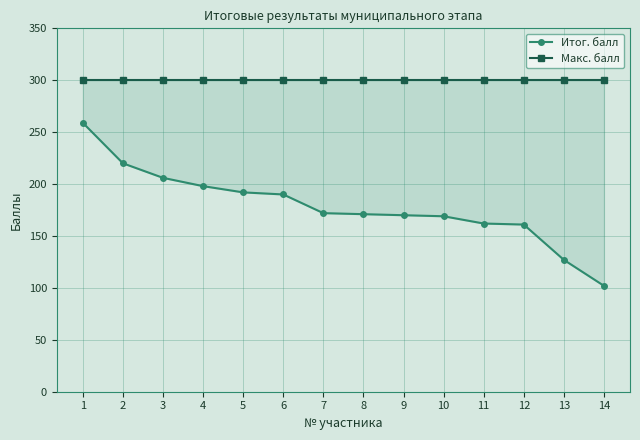

What is the approximate value of Итог. балл at 14, to the nearest 5?

100